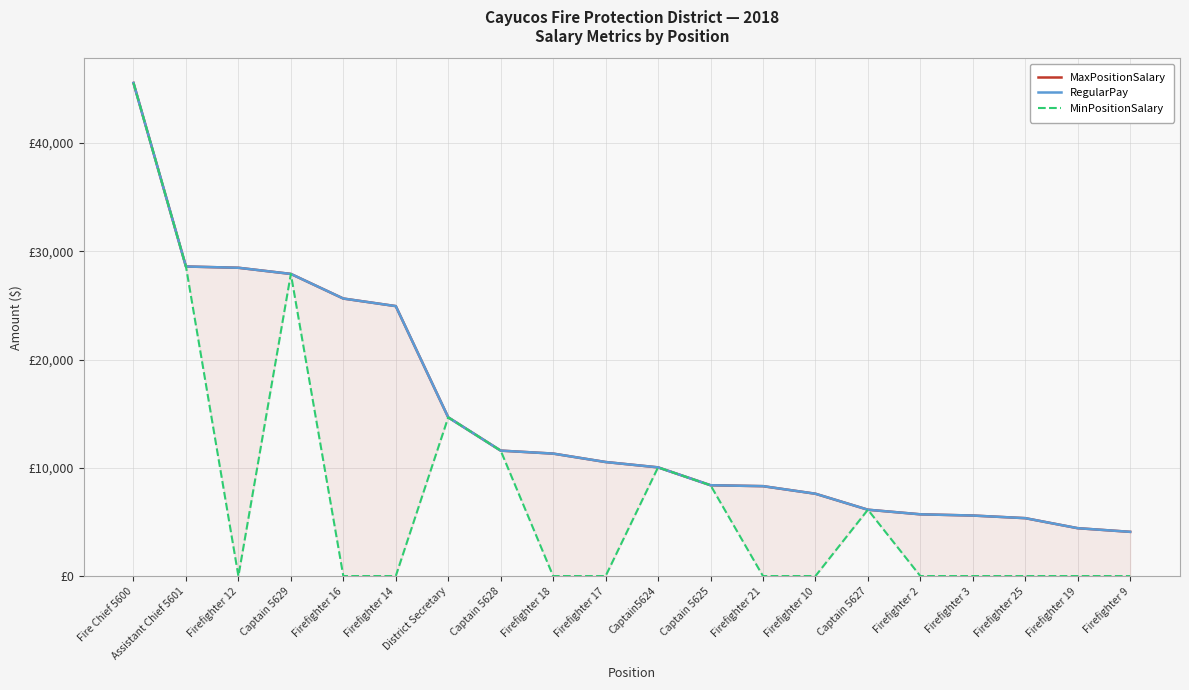

The RegularPay series shows 7615 at Firefighter 10. True or false?

True